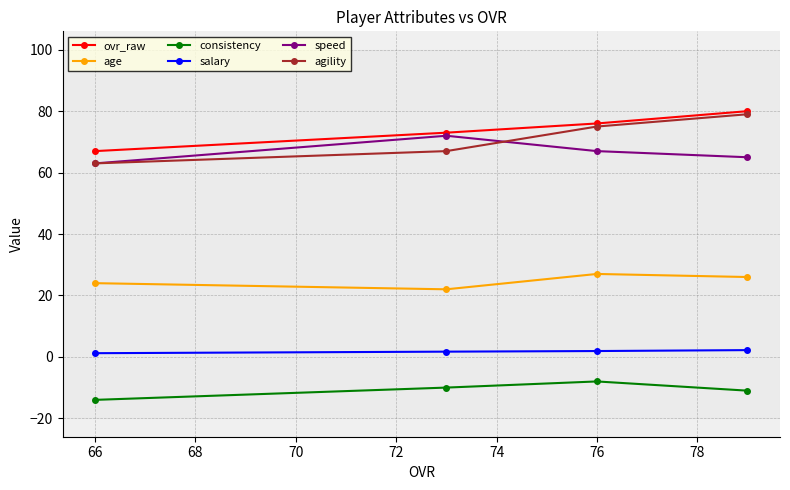

The age series shows 24.0 at 66. True or false?

True